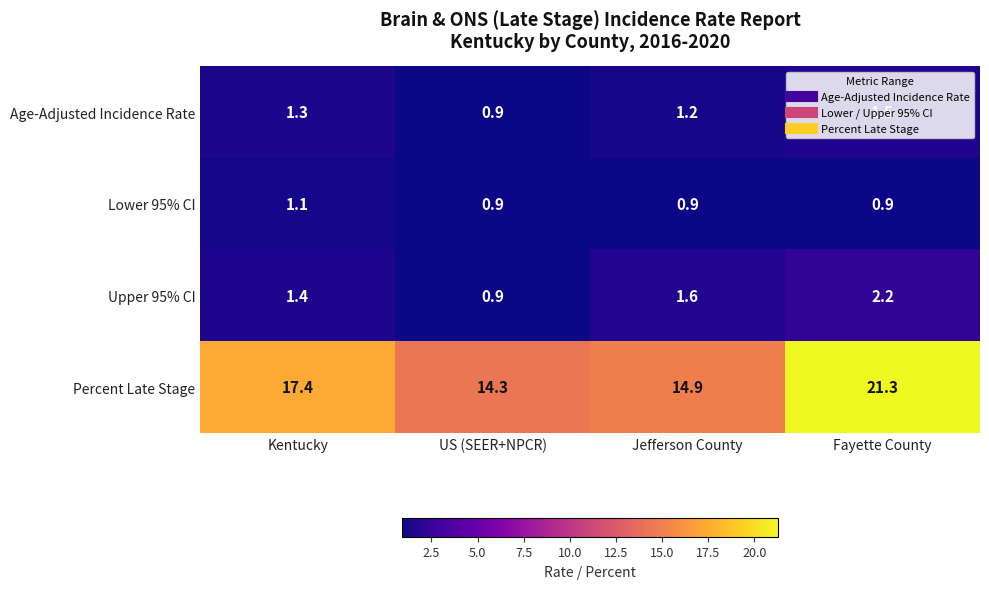

List the series in order of their peak value, lowest first.

Lower 95% CI, Age-Adjusted Incidence Rate, Upper 95% CI, Percent Late Stage